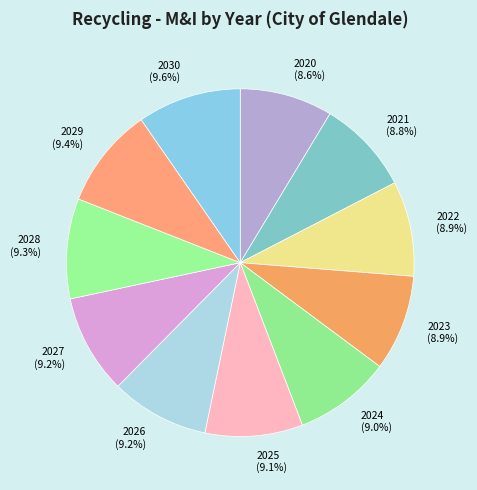

The 2028 slice represents 9% of the pie. True or false?

True